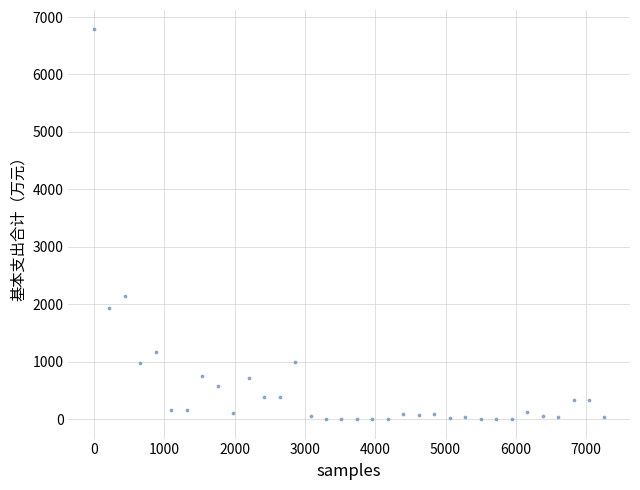

What is the range of X values (max minus min)?

7260.0